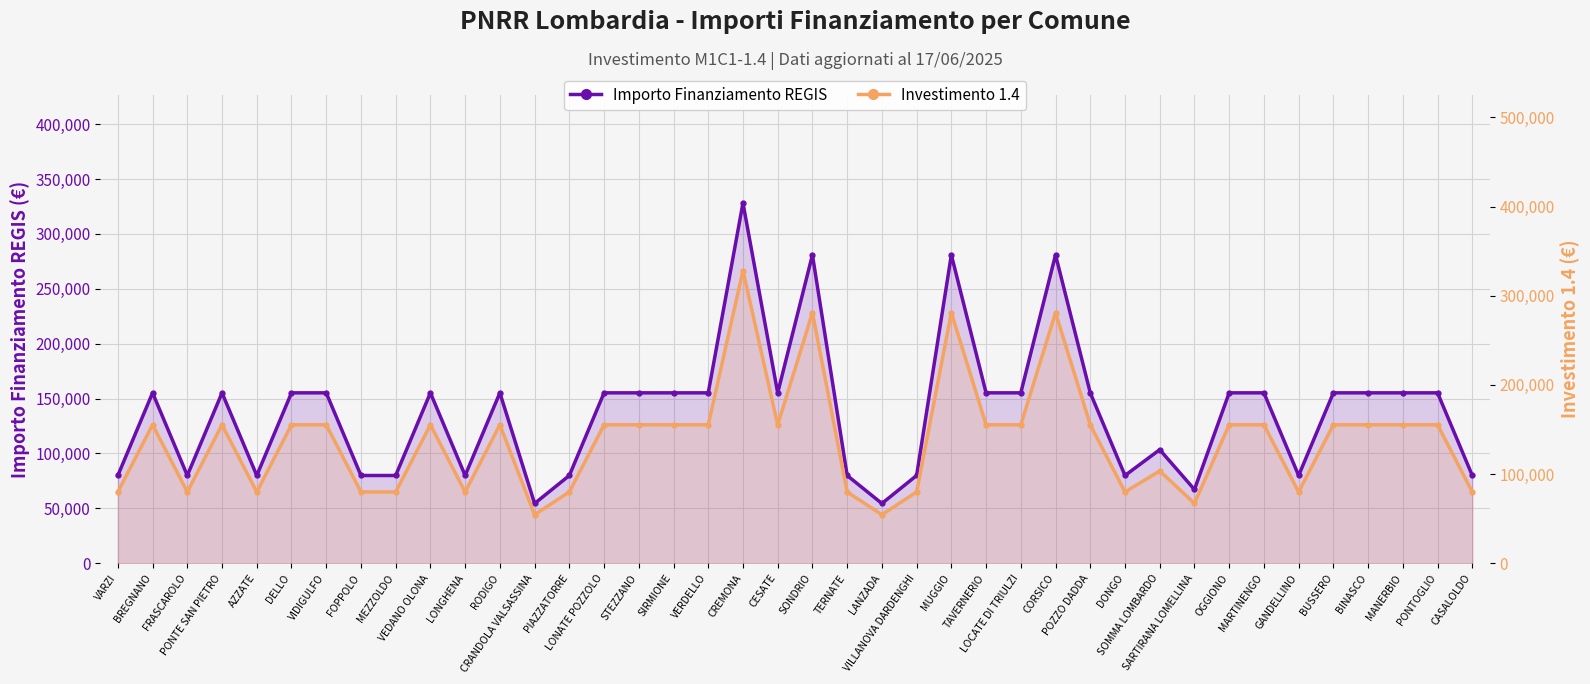

What is the maximum value for Importo Finanziamento REGIS?

328160